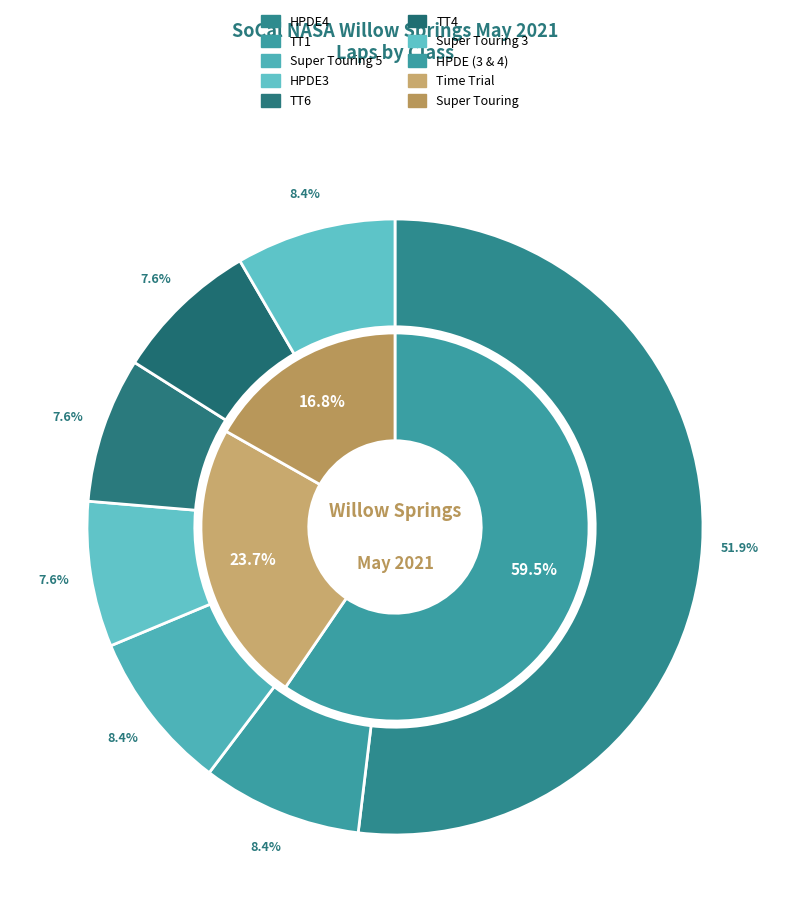

Is it true that HPDE4 is 18% of the pie?

False